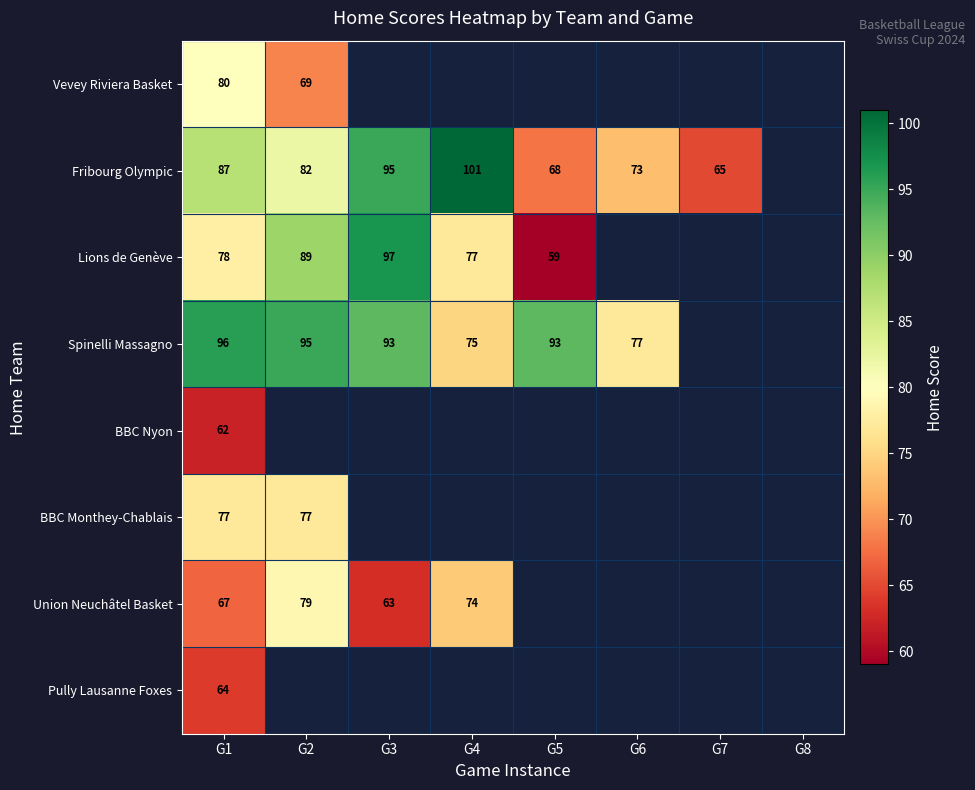

At how many categories does at least one series exceed 70?

6